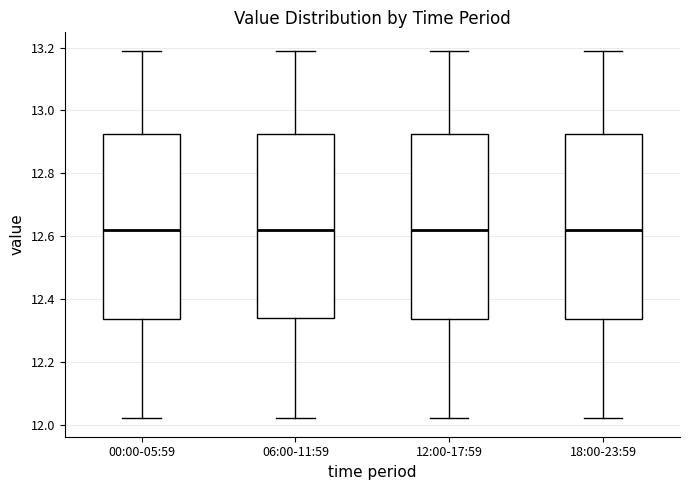

Reading left to right, transcribe this box plot: for each box, give where its median line is, the range the box spans, and where its two whiskers end, as read against the y-axis. The values are not printed on the chart, so give them approximately, as read against the axis.

00:00-05:59: median 12.62, box 12.34 to 12.92, whiskers 12.02 to 13.20
06:00-11:59: median 12.62, box 12.34 to 12.92, whiskers 12.02 to 13.20
12:00-17:59: median 12.62, box 12.34 to 12.92, whiskers 12.02 to 13.20
18:00-23:59: median 12.62, box 12.34 to 12.92, whiskers 12.02 to 13.20